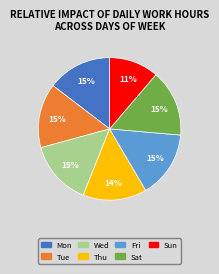

Does any single category account for the majority?

No